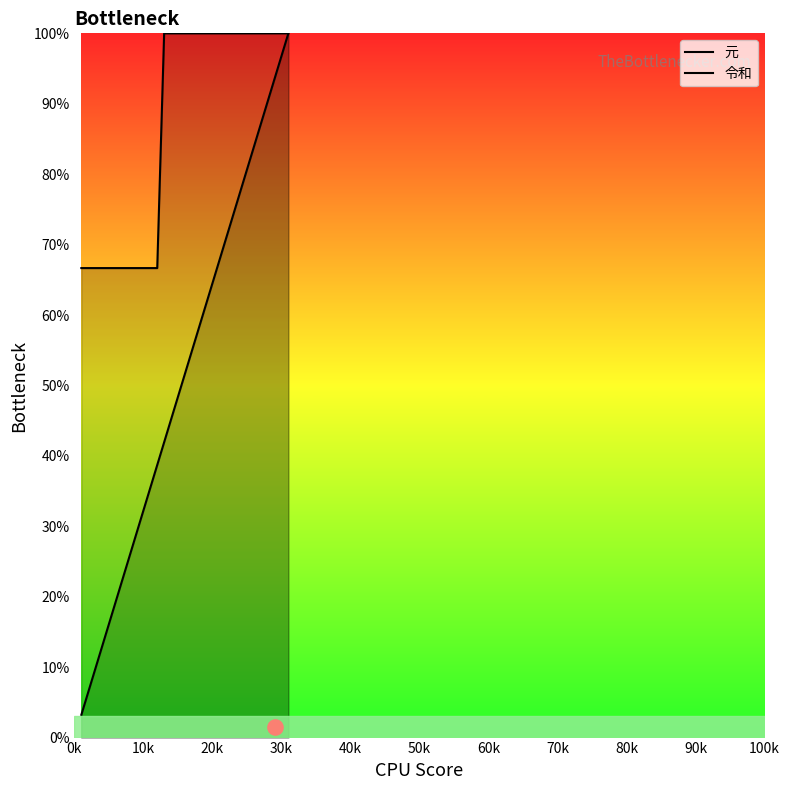

Is the value of 元 at 22 greater than the value of 令和 at 80k?

Yes